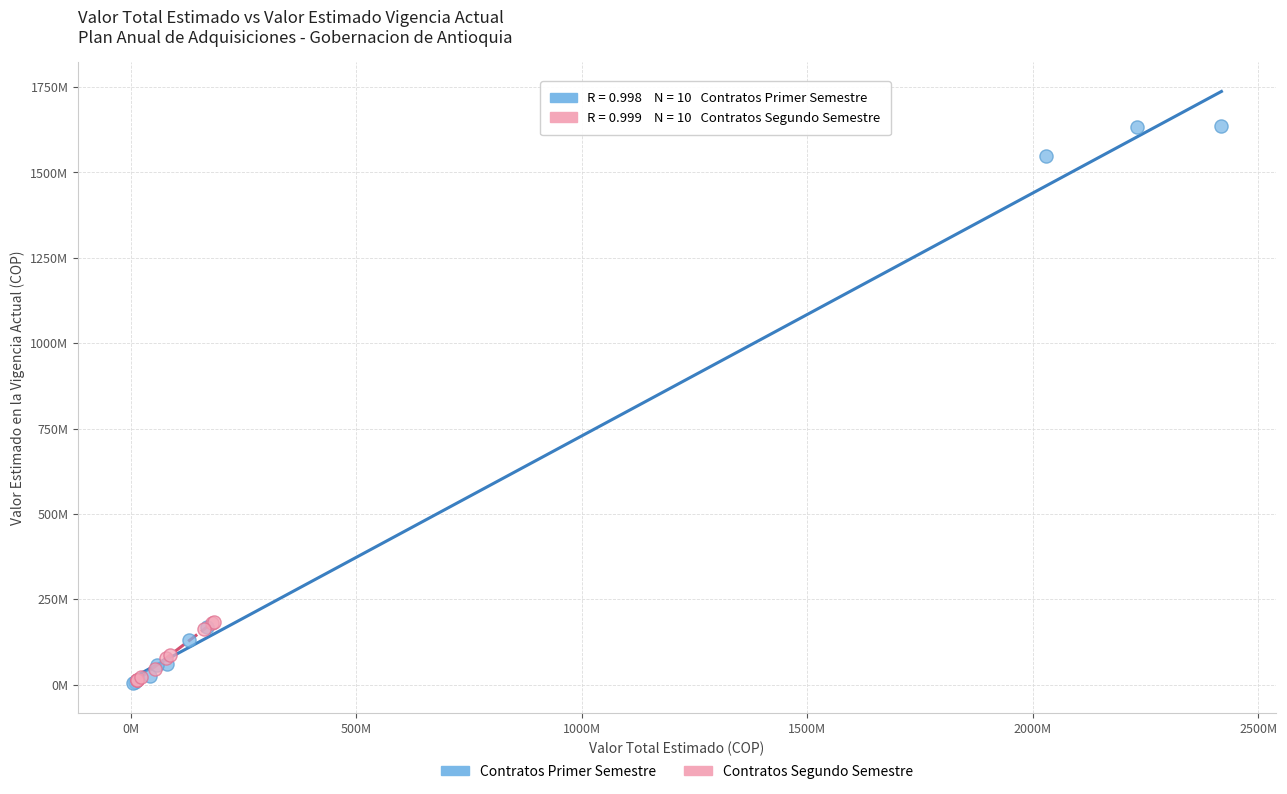

Which series contains the highest Y value?

Contratos Primer Semestre